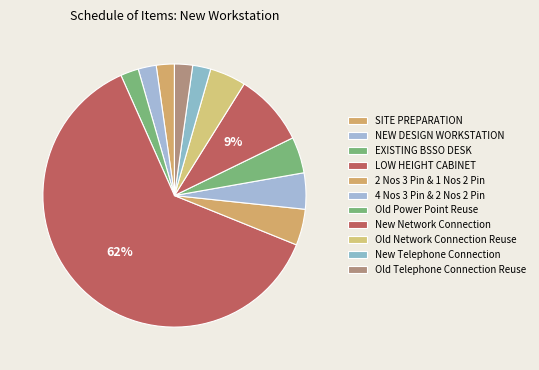

Which category has the smallest portion of the pie?

SITE PREPARATION